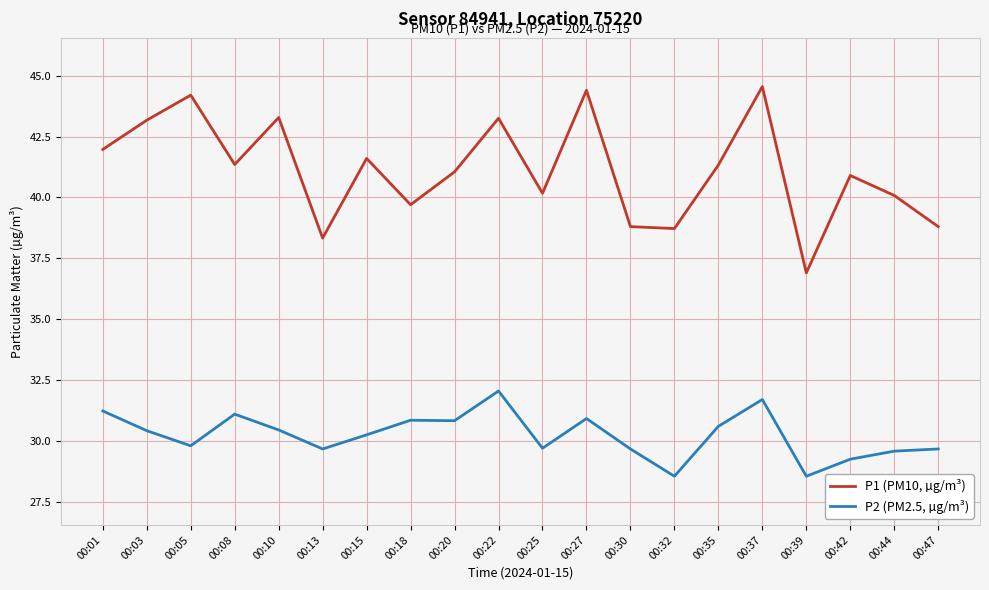

What is the sum of all P2 (PM2.5, µg/m³) values?

604.8